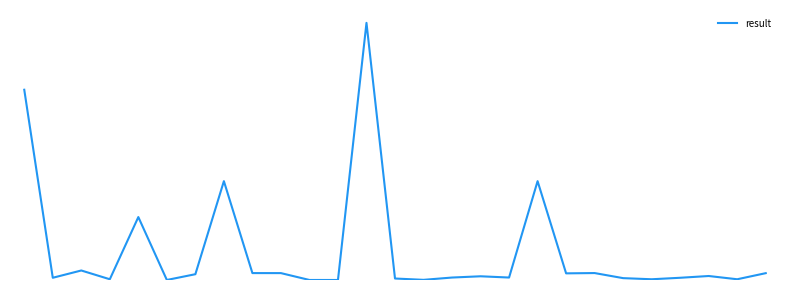

List the labels in order of value, largest first.

12, 0, 7, 18, 4, 2, 20, 8, 9, 26, 19, 6, 24, 16, 15, 17, 1, 23, 21, 13, 3, 22, 25, 14, 5, 10, 11